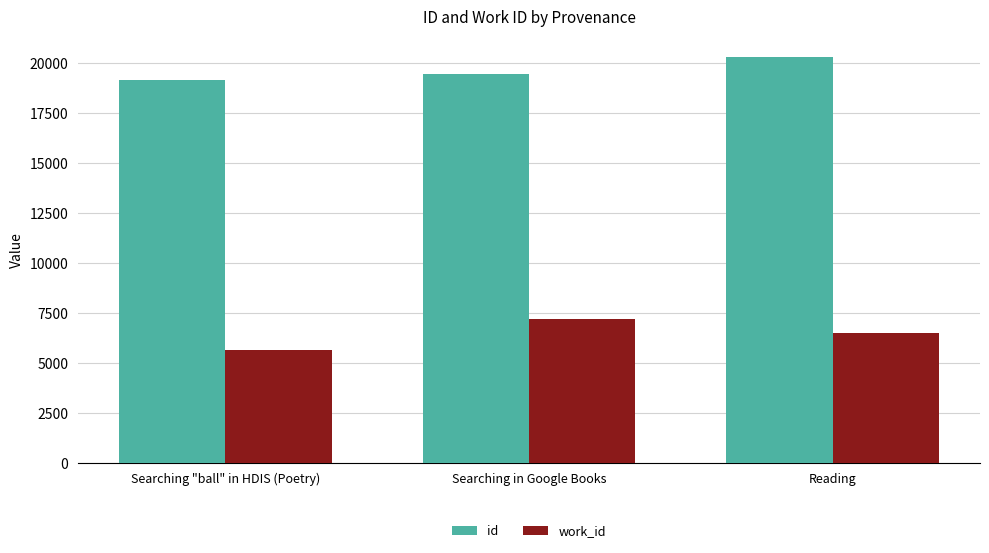

How many categories are shown in the chart?

3